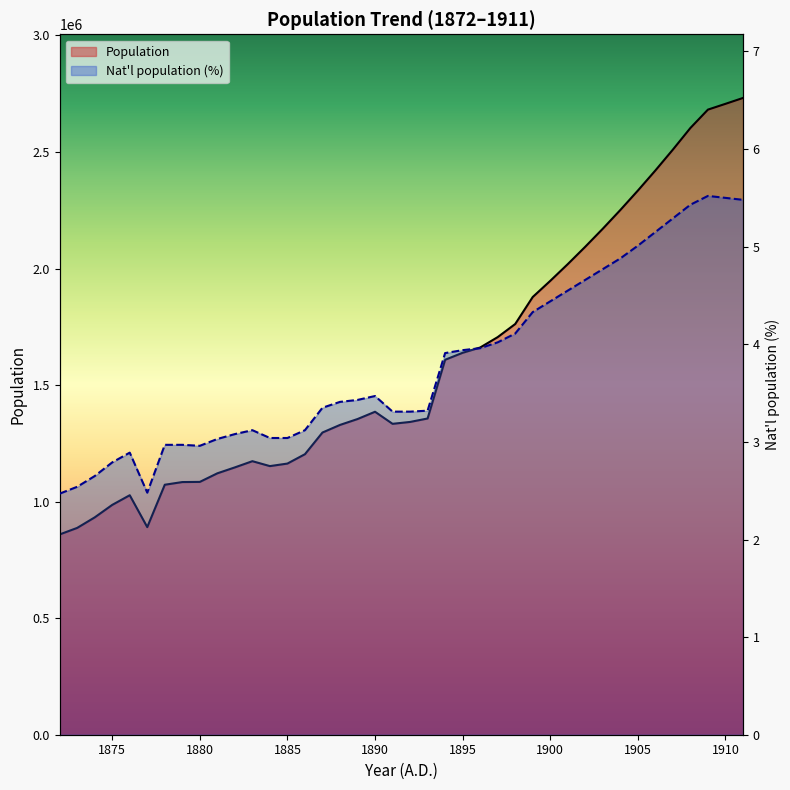

The value of Population at 13 is 1163400.0. True or false?

True